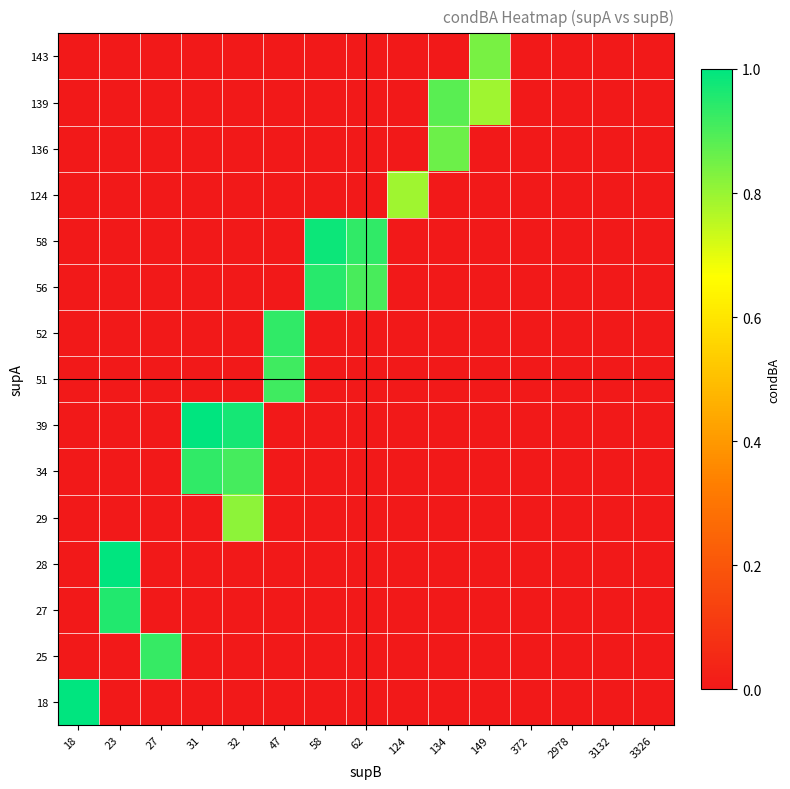

What is the difference between the highest and lowest values at 47?

0.9